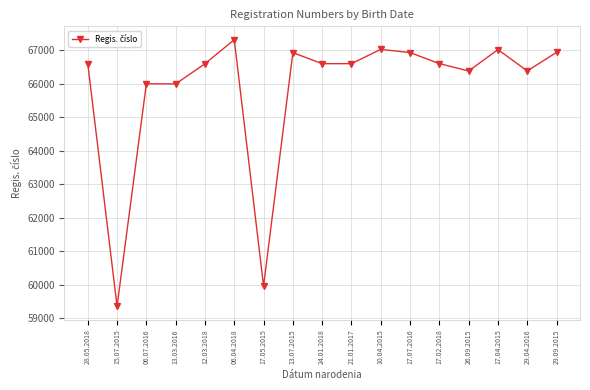

What is the difference between the maximum and minimum values?

7964